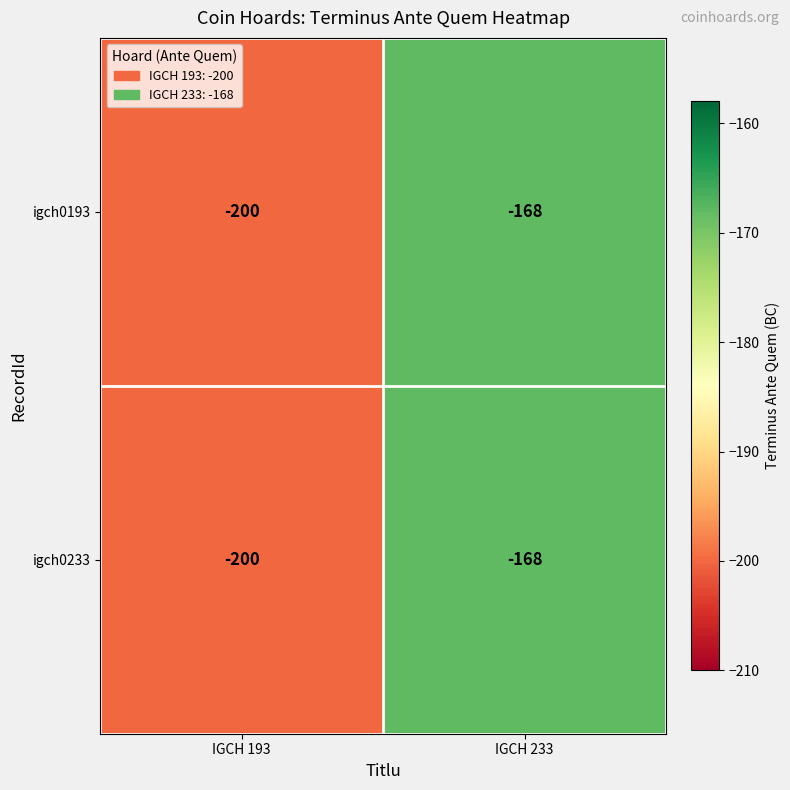

True or false: igch0193 has a value of -287 at IGCH 193.

False